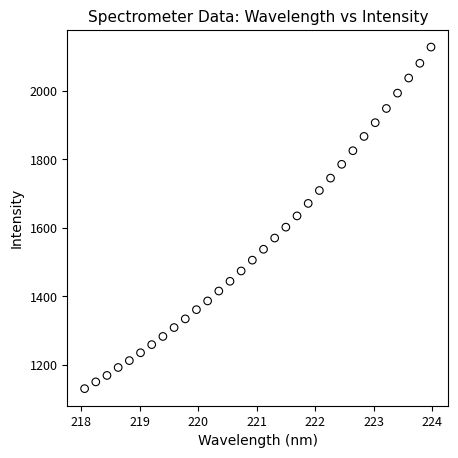

What is the range of Y values (max minus min)?

998.7